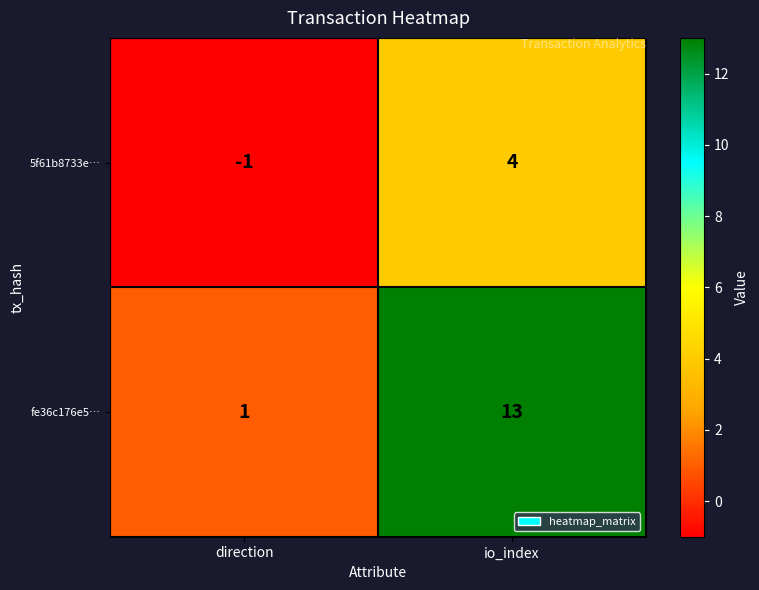

What is the difference between the fe36c176e5… values at io_index and direction?

12